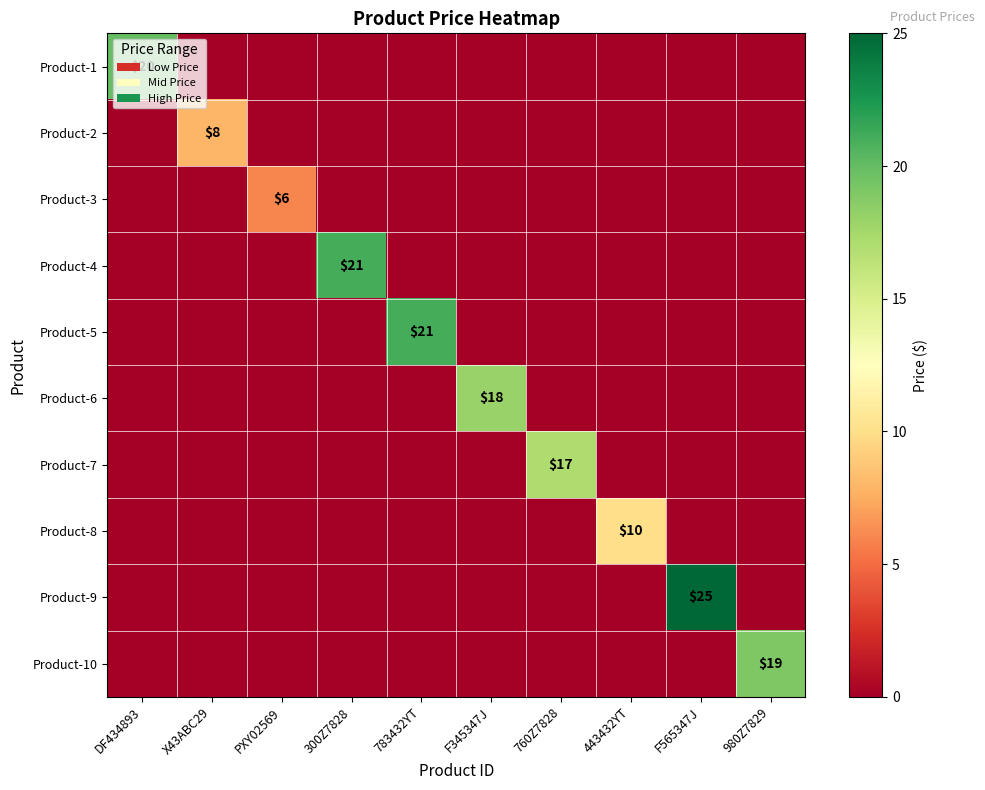

What is the sum of all Product-2 values?

8